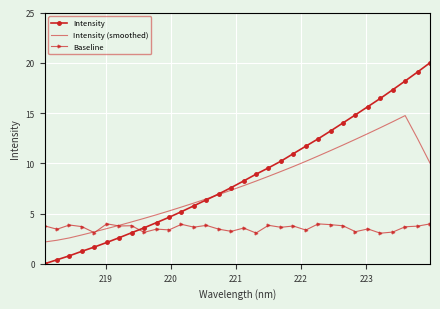

What is the maximum value shown in the chart?

20.0